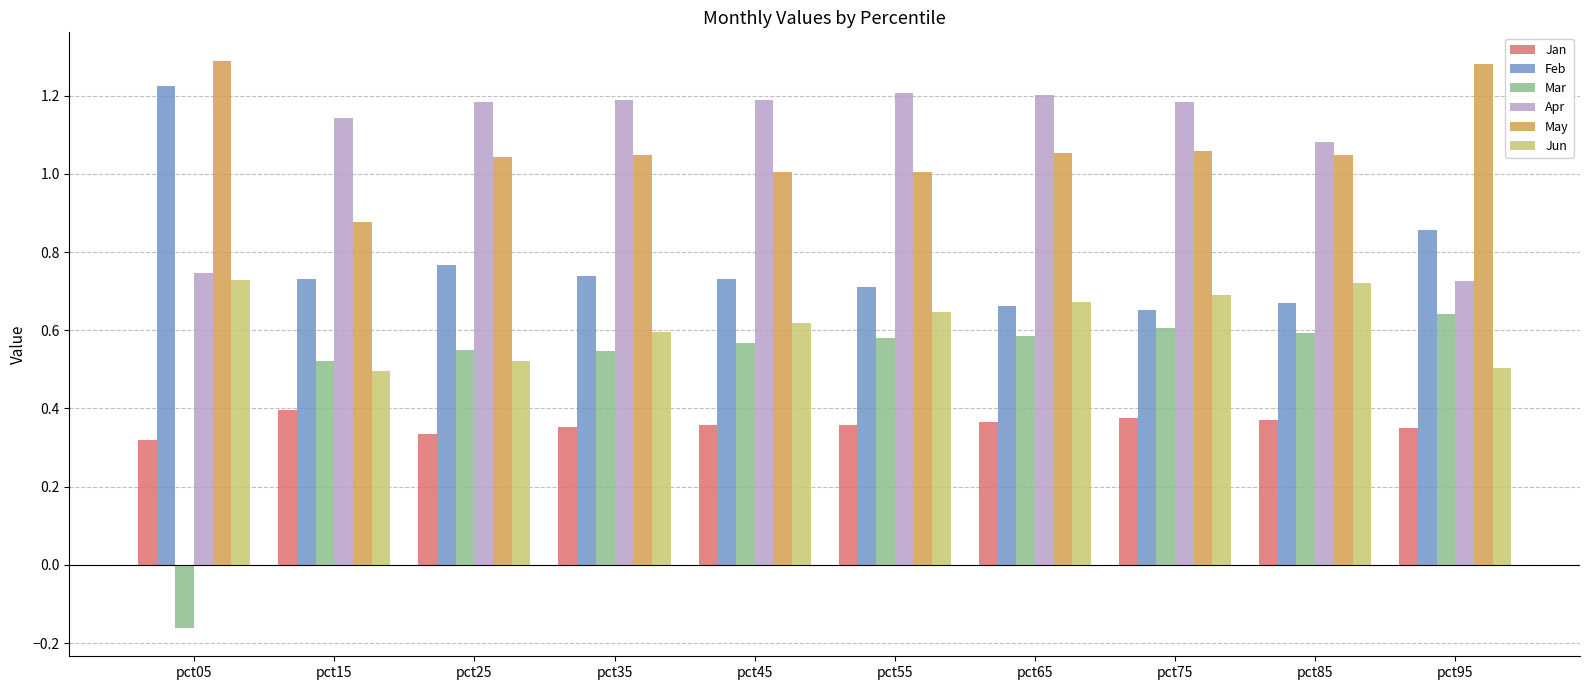

Between pct45 and pct95, which series saw the biggest shift?

Apr